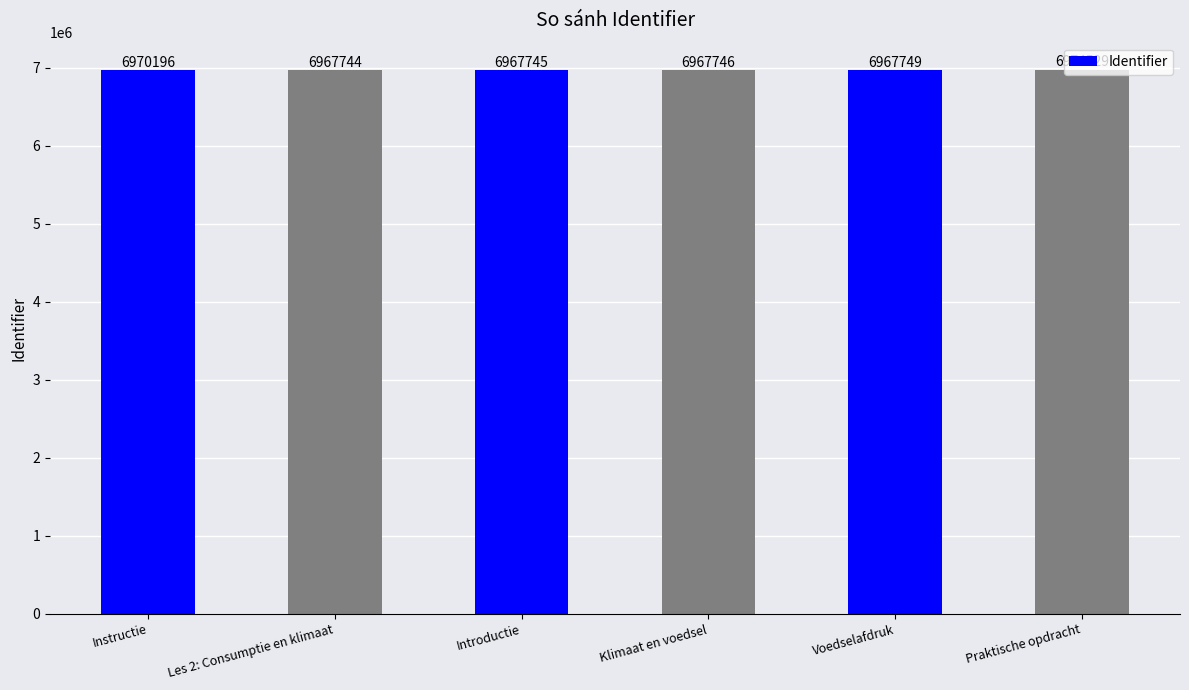

The value at Introductie is 6967745. True or false?

True